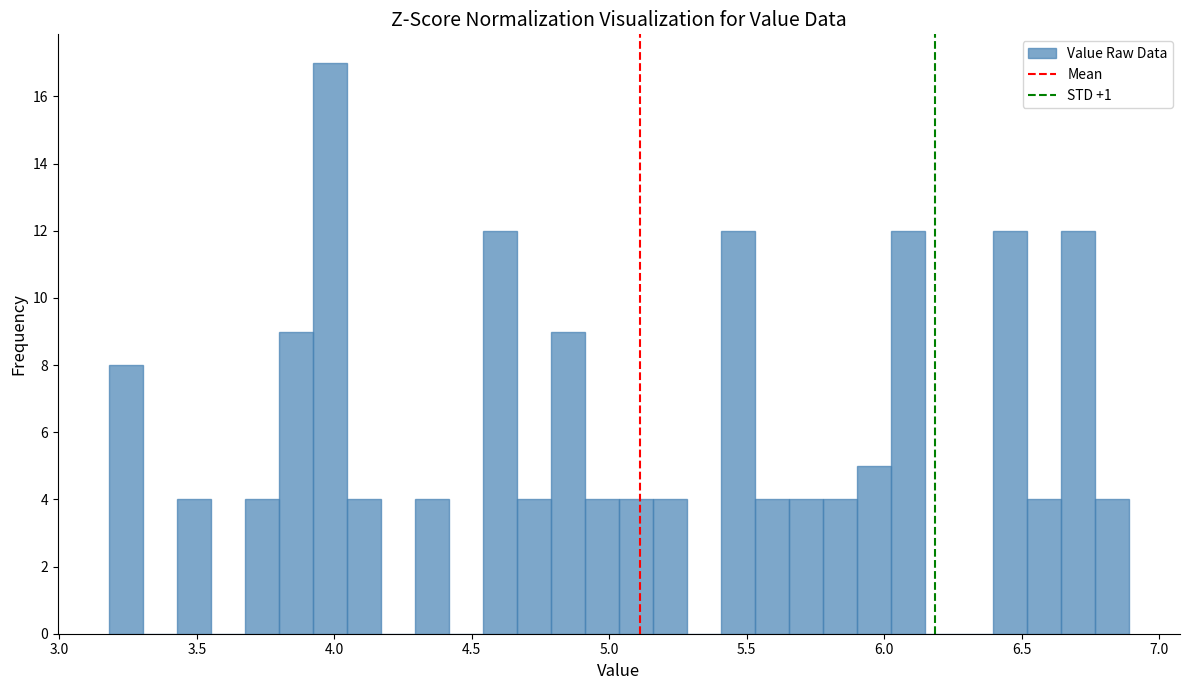

Read against the x-axis, roughly where is the centre of the tallest bar?

4.00